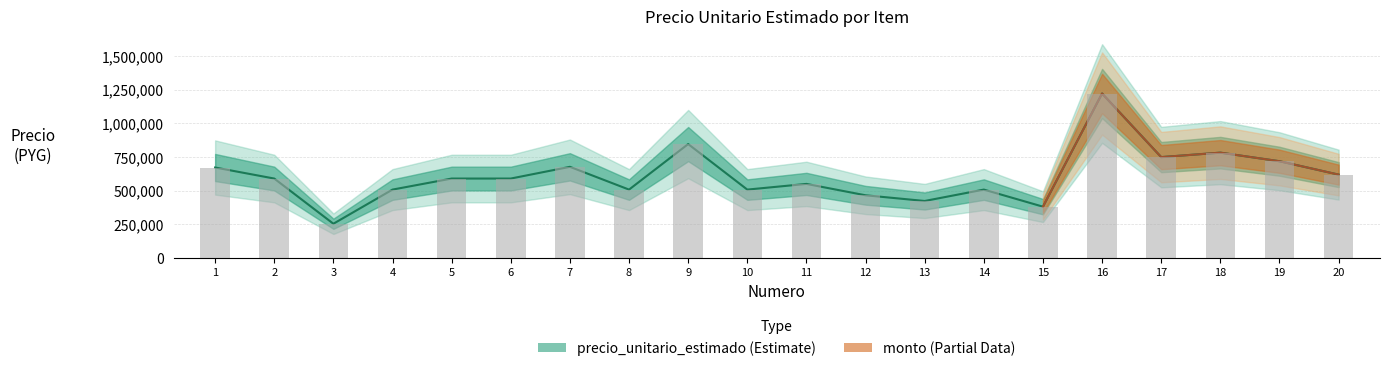

Reading left to right, extract all data points from this chart.

precio_unitario_estimado: 671320	589280	253620	507240	589280	589280	676320	507240	845400	507240	549510	464970	422700	507240	380430	1220940	748526	781660	717893	618492
monto: 671320	589280	253620	507240	589280	589280	676320	507240	845400	507240	549510	464970	422700	507240	380430	1220940	748526	781660	717893	618492